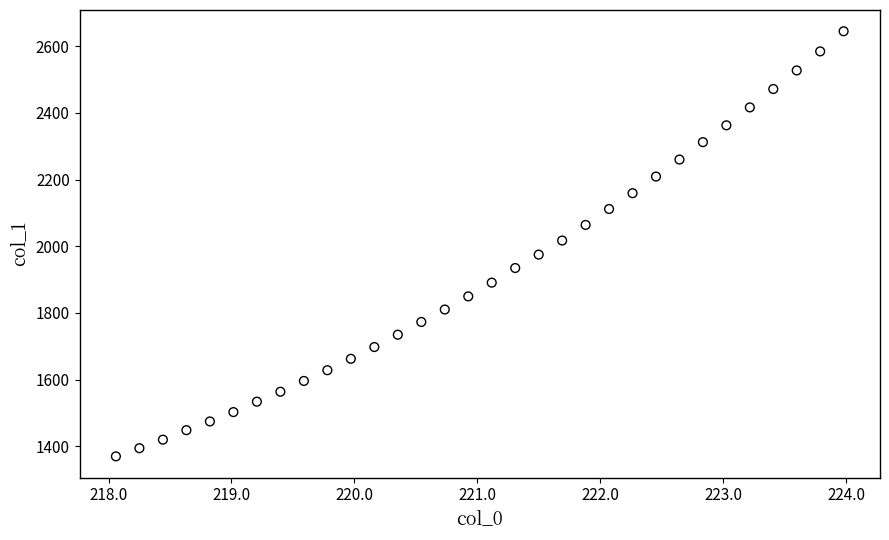

What is the range of Y values (max minus min)?

1274.4